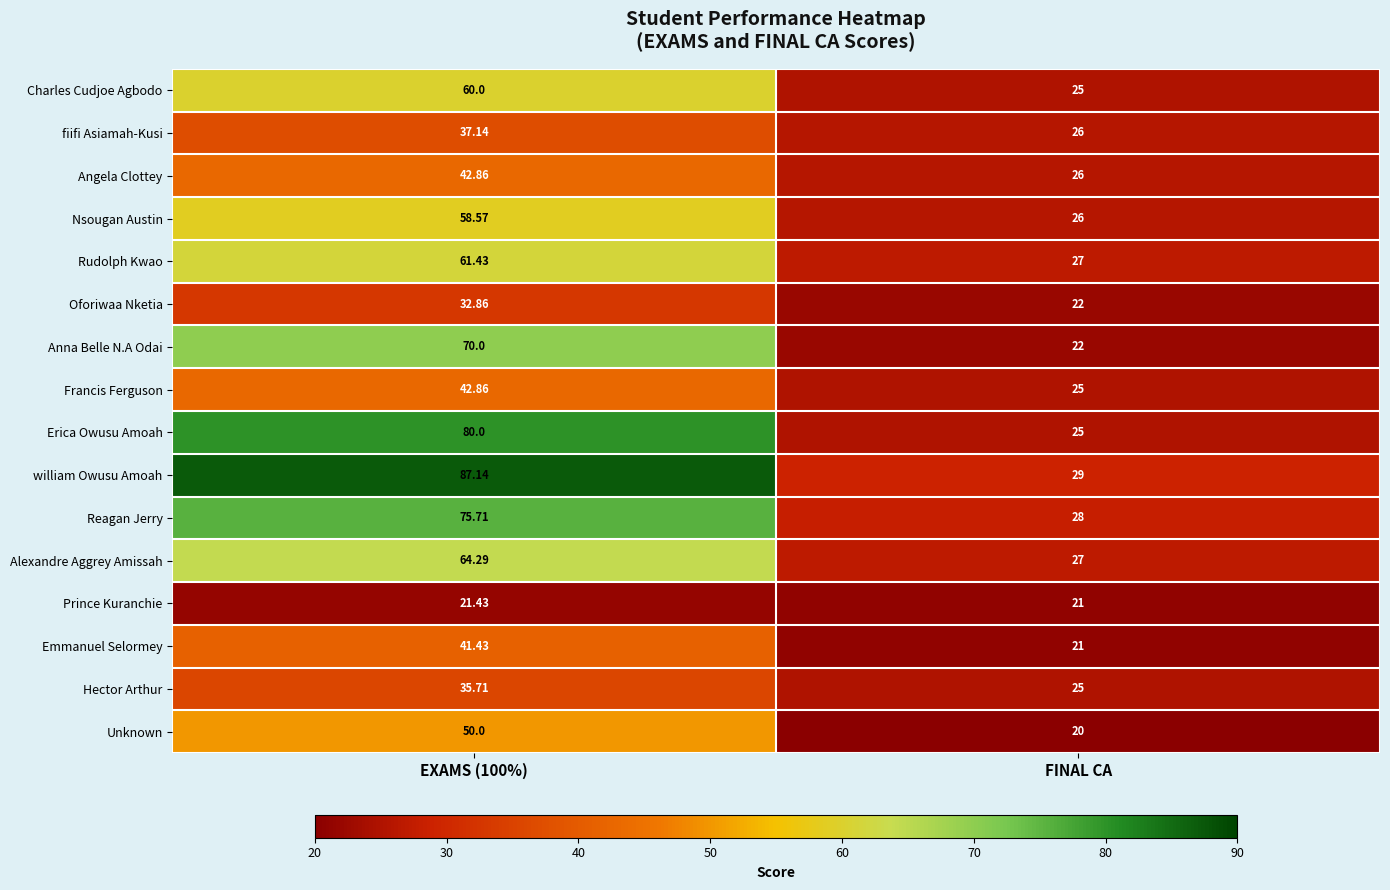

Which label corresponds to the largest value in the chart?

EXAMS (100%)